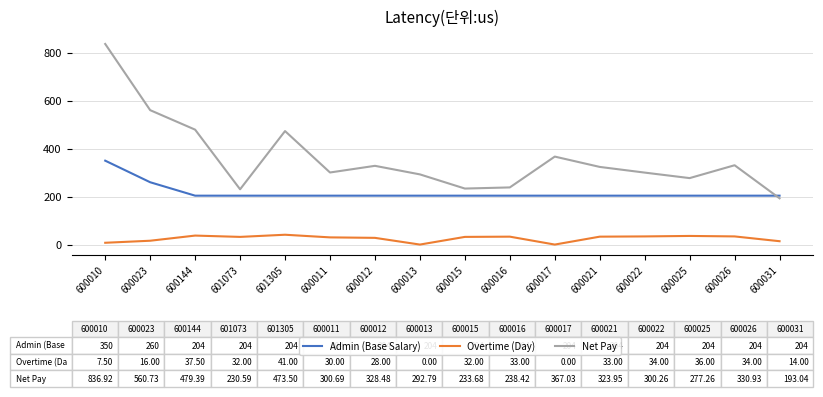

Between 601305 and 600016, which series saw the biggest shift?

Net Pay